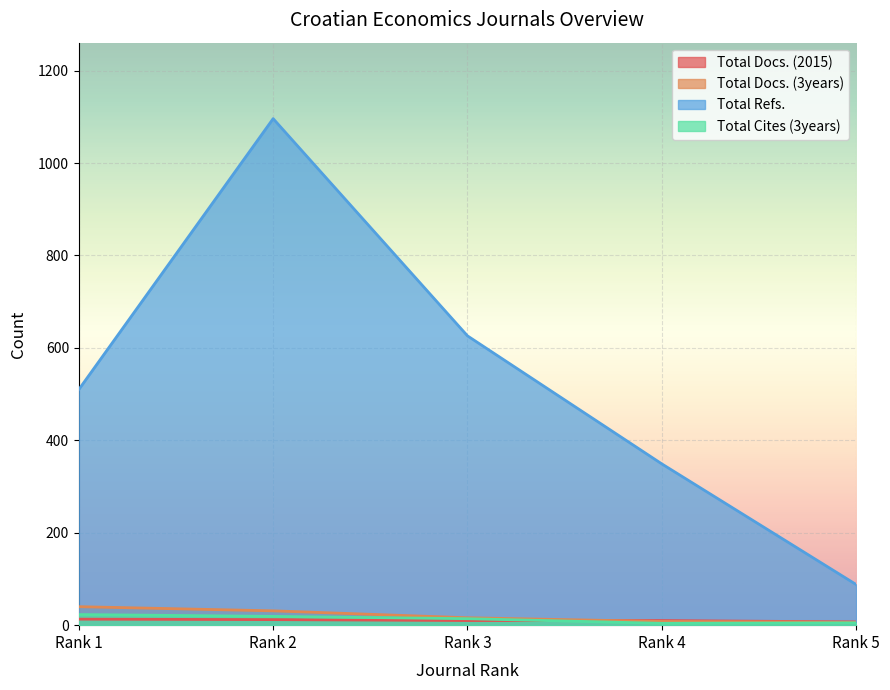

What is the value of the Total Cites (3years) point at the 2nd from the left?

19